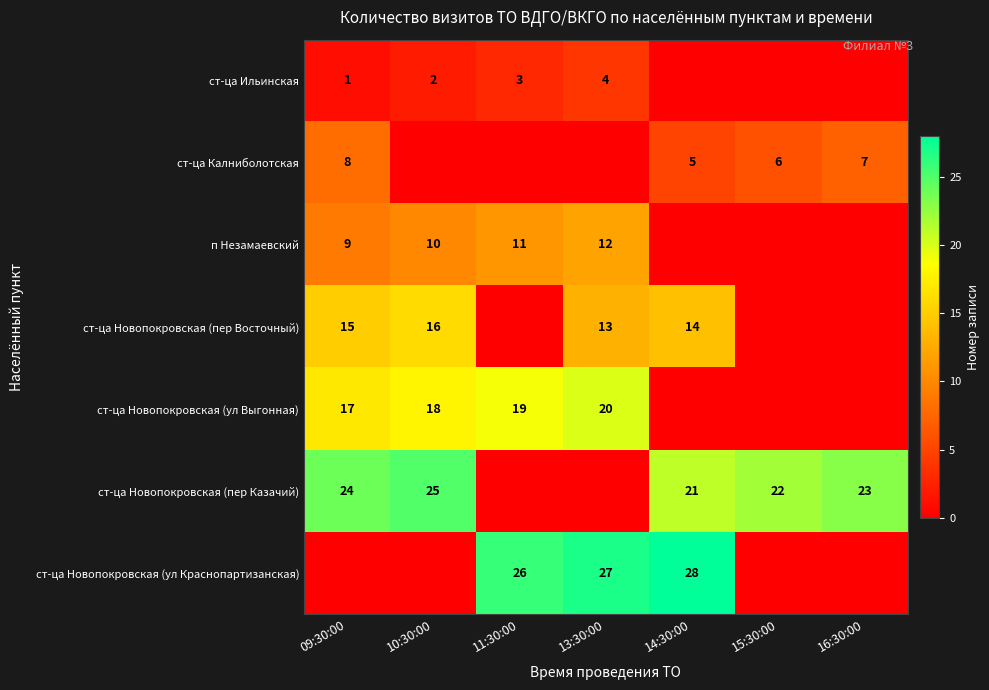

Between 09:30:00 and 14:30:00, which is larger?

09:30:00